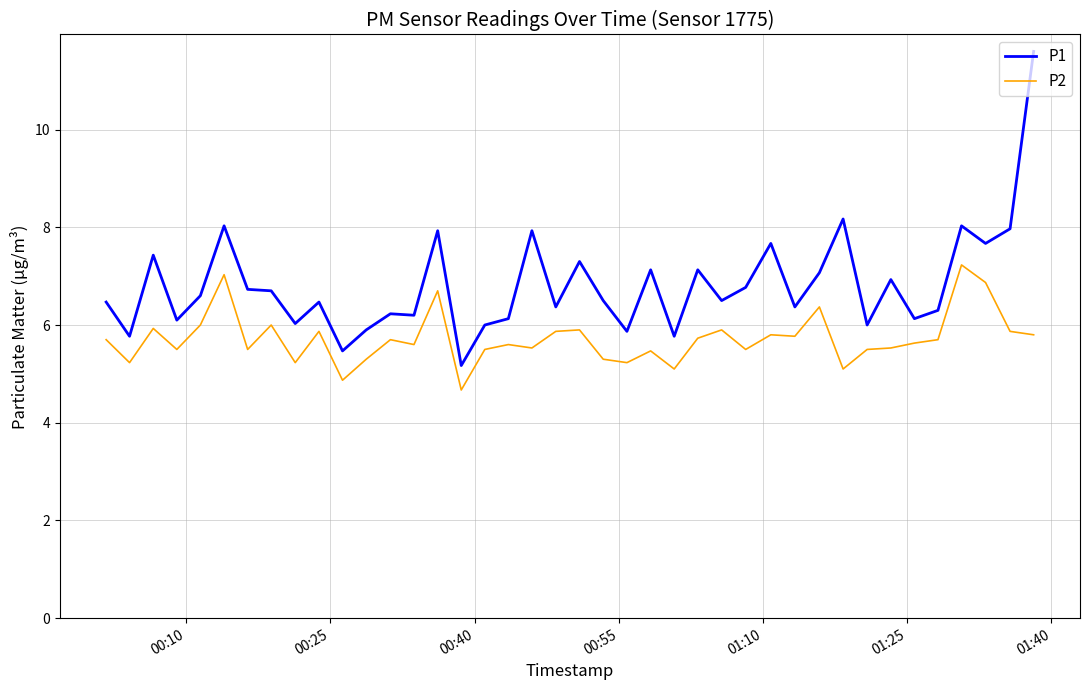

Which series has the widest spread of values?

P1